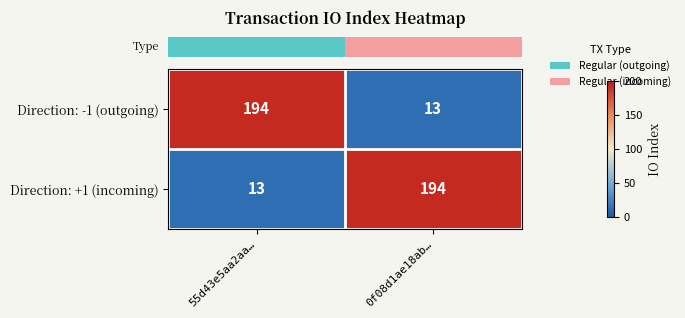

What is the greatest value displayed?

194